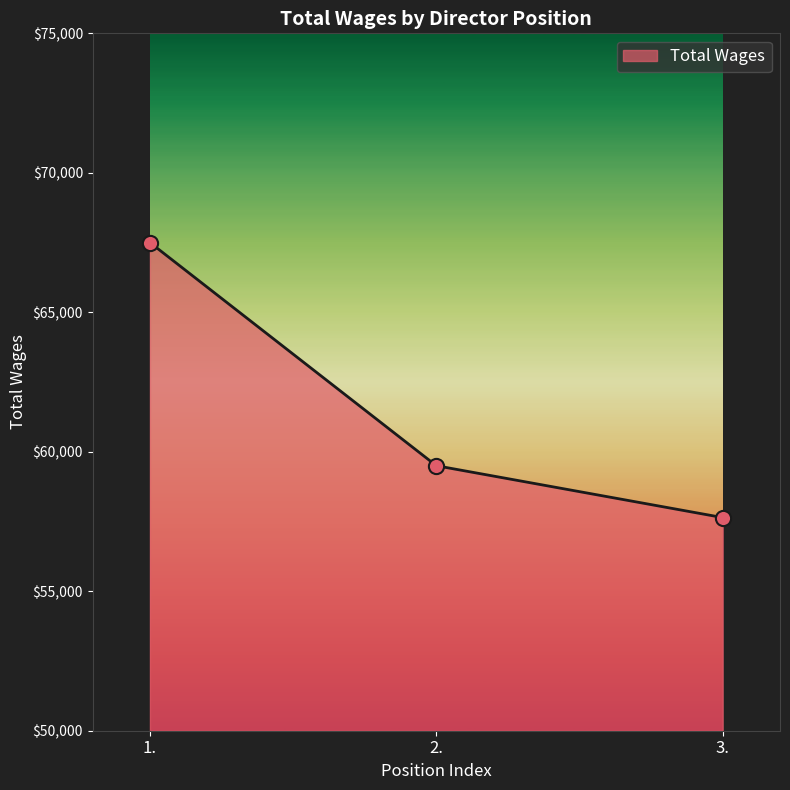

What is the change in value from 2. to 3.?

-1859